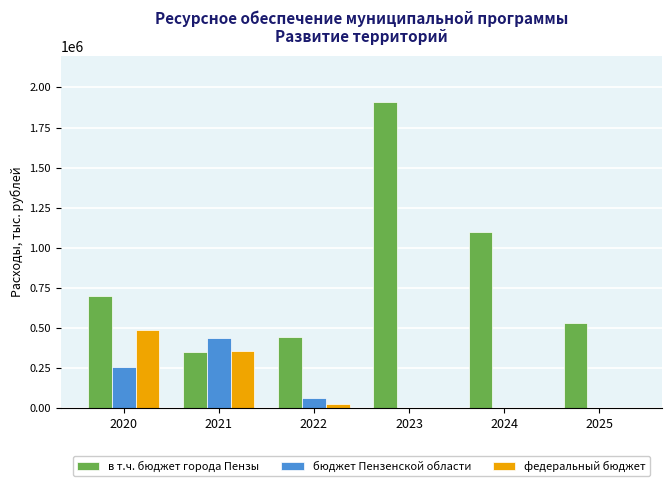

Are the bars grouped side by side (vs. stacked)?

Yes